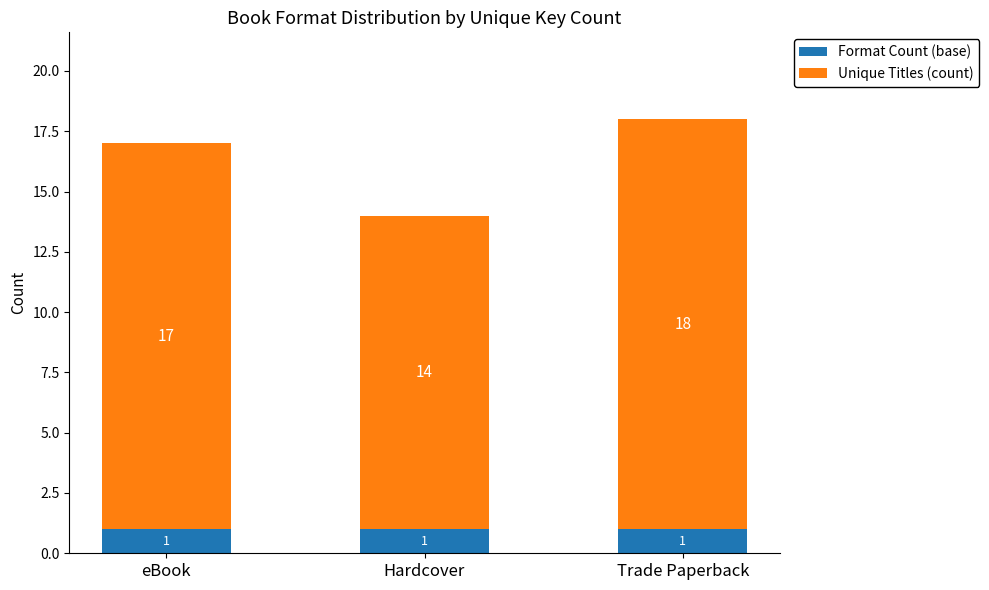

What is the total value across all series at eBook?

17